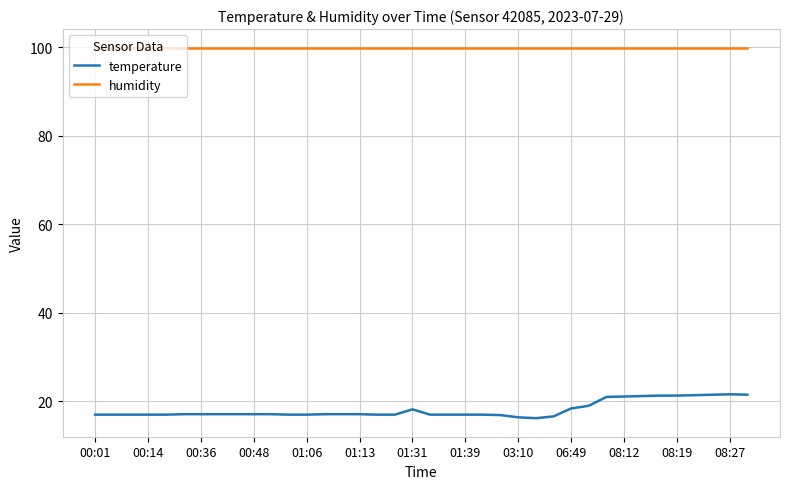

List the series in order of their peak value, highest first.

humidity, temperature